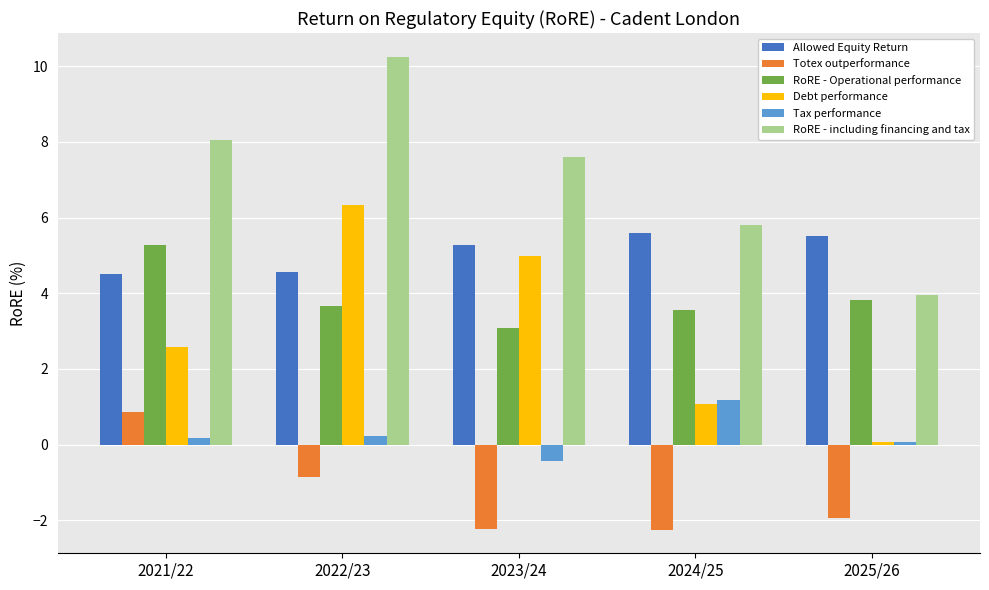

At which category is the sum across all series the highest?

2022/23